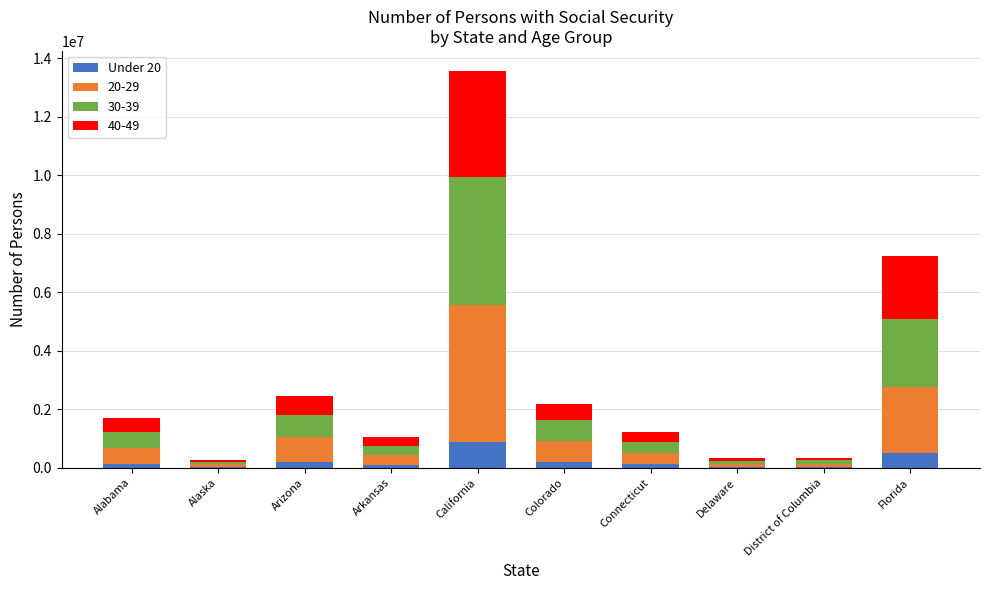

At which category is the sum across all series the highest?

California